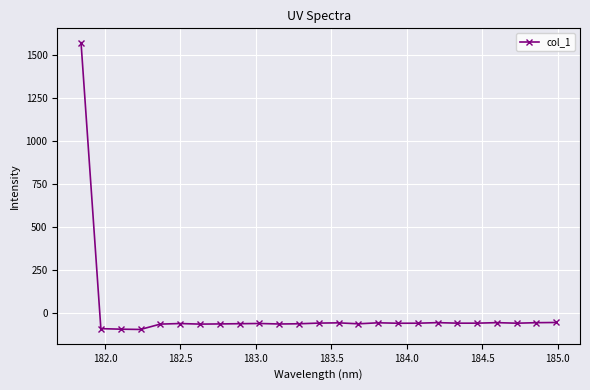

How many negative values are there?

24